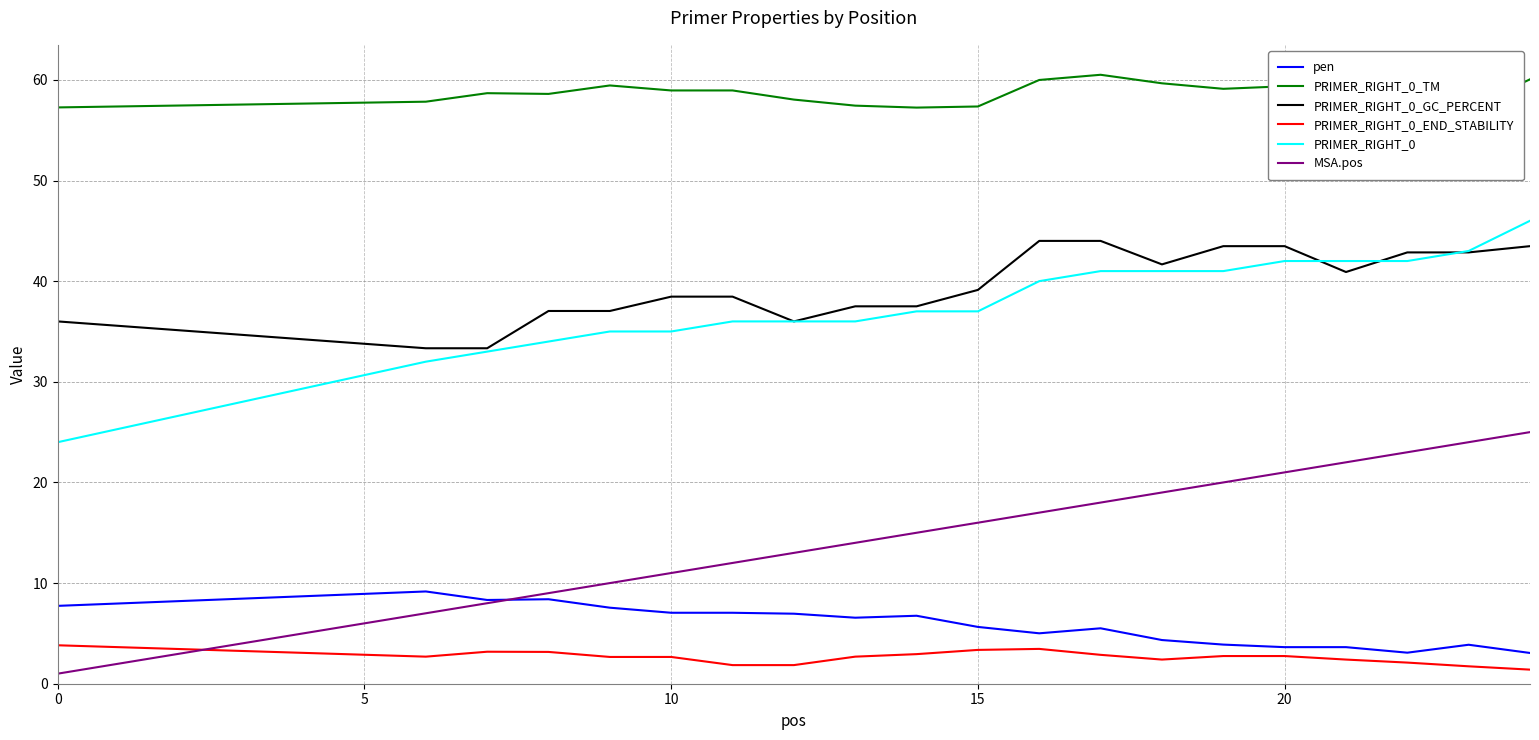

The MSA.pos series shows 19.0 at 10. True or false?

False